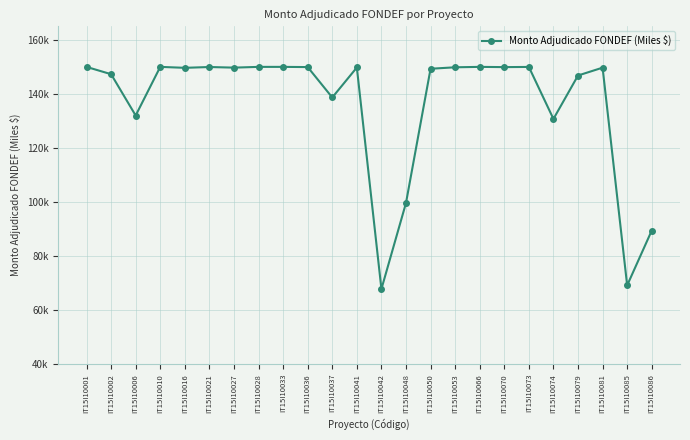

Rank the categories by value from lowest to highest.

IT15I10042, IT15I10085, IT15I10086, IT15I10048, IT15I10074, IT15I10006, IT15I10037, IT15I10079, IT15I10002, IT15I10050, IT15I10016, IT15I10081, IT15I10027, IT15I10041, IT15I10053, IT15I10070, IT15I10036, IT15I10021, IT15I10073, IT15I10001, IT15I10010, IT15I10028, IT15I10033, IT15I10066